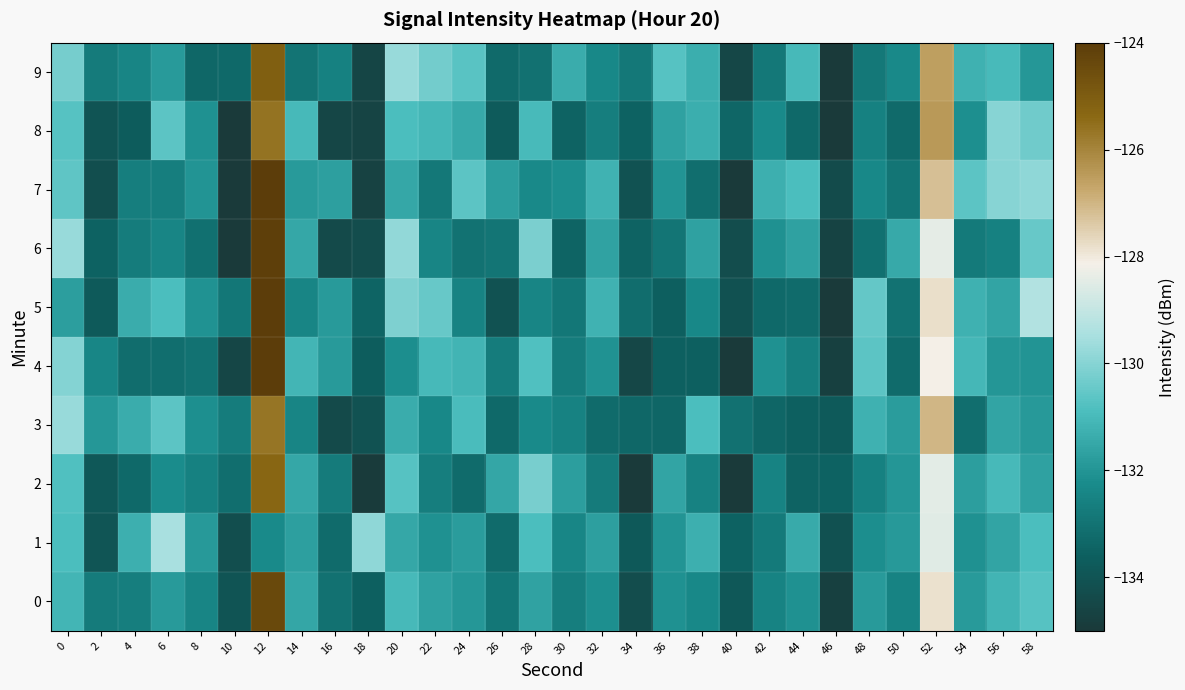

Reading left to right, list all the values displayed in this chart.

0: 0=-131.1	2=-132.8	4=-132.7	6=-131.8	8=-132.4	10=-134.0	12=-124.4	14=-131.5	16=-133.0	18=-133.6	20=-131.0	22=-131.7	24=-131.9	26=-132.9	28=-131.6	30=-132.7	32=-132.1	34=-134.2	36=-132.1	38=-132.4	40=-133.9	42=-132.5	44=-132.1	46=-134.7	48=-131.9	50=-132.5	52=-127.9	54=-131.8	56=-131.2	58=-130.7
1: 0=-130.9	2=-134.0	4=-131.3	6=-129.5	8=-131.9	10=-134.2	12=-132.3	14=-131.7	16=-133.2	18=-129.9	20=-131.5	22=-132.1	24=-131.8	26=-133.2	28=-130.9	30=-132.4	32=-131.7	34=-133.8	36=-132.0	38=-131.3	40=-133.5	42=-132.8	44=-131.4	46=-134.1	48=-132.2	50=-131.9	52=-128.5	54=-132.1	56=-131.6	58=-130.9
2: 0=-130.8	2=-133.8	4=-133.3	6=-132.2	8=-132.6	10=-133.1	12=-125.3	14=-131.5	16=-132.7	18=-134.9	20=-130.7	22=-132.6	24=-133.2	26=-131.5	28=-130.2	30=-131.7	32=-132.7	34=-135.5	36=-131.6	38=-132.5	40=-135.0	42=-132.5	44=-133.5	46=-133.5	48=-132.6	50=-132.0	52=-128.4	54=-131.8	56=-131.0	58=-131.7
3: 0=-129.7	2=-131.9	4=-131.4	6=-130.6	8=-132.1	10=-132.7	12=-125.7	14=-132.4	16=-134.4	18=-134.1	20=-131.4	22=-132.3	24=-130.9	26=-133.3	28=-132.3	30=-132.5	32=-133.2	34=-133.3	36=-133.4	38=-130.9	40=-133.0	42=-133.4	44=-133.6	46=-133.8	48=-131.2	50=-131.8	52=-127.1	54=-133.1	56=-131.6	58=-131.9
4: 0=-130.0	2=-132.4	4=-133.2	6=-133.1	8=-133.0	10=-134.5	12=-123.7	14=-131.1	16=-131.9	18=-133.7	20=-132.2	22=-131.0	24=-131.1	26=-132.7	28=-130.8	30=-132.7	32=-132.1	34=-134.5	36=-133.5	38=-133.5	40=-135.3	42=-132.1	44=-132.6	46=-134.7	48=-130.6	50=-133.2	52=-128.1	54=-131.1	56=-132.0	58=-132.0
5: 0=-131.8	2=-133.8	4=-131.4	6=-130.9	8=-132.0	10=-132.9	12=-123.5	14=-132.5	16=-131.8	18=-133.5	20=-130.1	22=-130.5	24=-132.5	26=-134.1	28=-132.4	30=-132.9	32=-131.2	34=-133.2	36=-133.6	38=-132.3	40=-134.1	42=-133.3	44=-133.2	46=-135.2	48=-130.5	50=-133.0	52=-127.8	54=-131.2	56=-131.6	58=-129.3
6: 0=-129.7	2=-133.5	4=-132.7	6=-132.4	8=-133.1	10=-135.4	12=-124.1	14=-131.5	16=-134.4	18=-134.2	20=-129.8	22=-132.4	24=-133.0	26=-132.9	28=-130.2	30=-133.4	32=-131.6	34=-133.5	36=-132.9	38=-131.7	40=-134.3	42=-132.1	44=-131.7	46=-134.6	48=-133.1	50=-131.5	52=-128.4	54=-132.8	56=-132.6	58=-130.5
7: 0=-130.6	2=-134.2	4=-132.6	6=-132.7	8=-132.0	10=-135.0	12=-123.9	14=-131.9	16=-131.7	18=-134.7	20=-131.5	22=-132.8	24=-130.7	26=-131.8	28=-132.3	30=-132.2	32=-131.2	34=-134.1	36=-132.0	38=-133.1	40=-135.1	42=-131.3	44=-130.9	46=-134.3	48=-132.3	50=-132.9	52=-127.2	54=-130.6	56=-130.0	58=-129.9
8: 0=-130.7	2=-134.0	4=-133.7	6=-130.6	8=-132.1	10=-135.5	12=-125.6	14=-131.0	16=-134.5	18=-134.6	20=-130.9	22=-131.1	24=-131.5	26=-133.7	28=-131.0	30=-133.5	32=-132.7	34=-133.5	36=-131.7	38=-131.3	40=-133.4	42=-132.3	44=-133.3	46=-135.1	48=-132.6	50=-133.2	52=-126.4	54=-132.2	56=-130.0	58=-130.3
9: 0=-130.2	2=-132.8	4=-132.4	6=-131.9	8=-133.4	10=-133.3	12=-125.1	14=-132.9	16=-132.6	18=-134.5	20=-129.7	22=-130.3	24=-130.7	26=-133.3	28=-133.1	30=-131.4	32=-132.4	34=-132.8	36=-130.7	38=-131.3	40=-134.5	42=-132.8	44=-131.0	46=-135.3	48=-132.8	50=-132.3	52=-126.6	54=-131.2	56=-131.0	58=-131.9